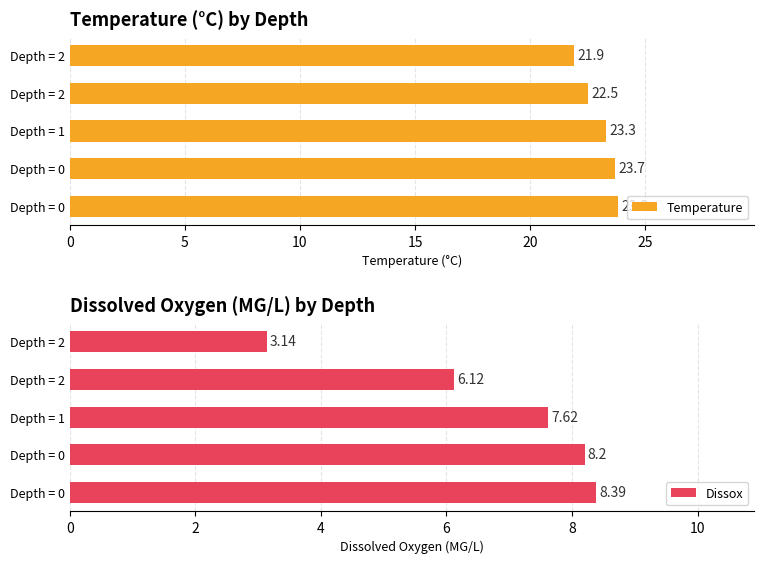

What is the lowest value of the Dissox series?

3.1